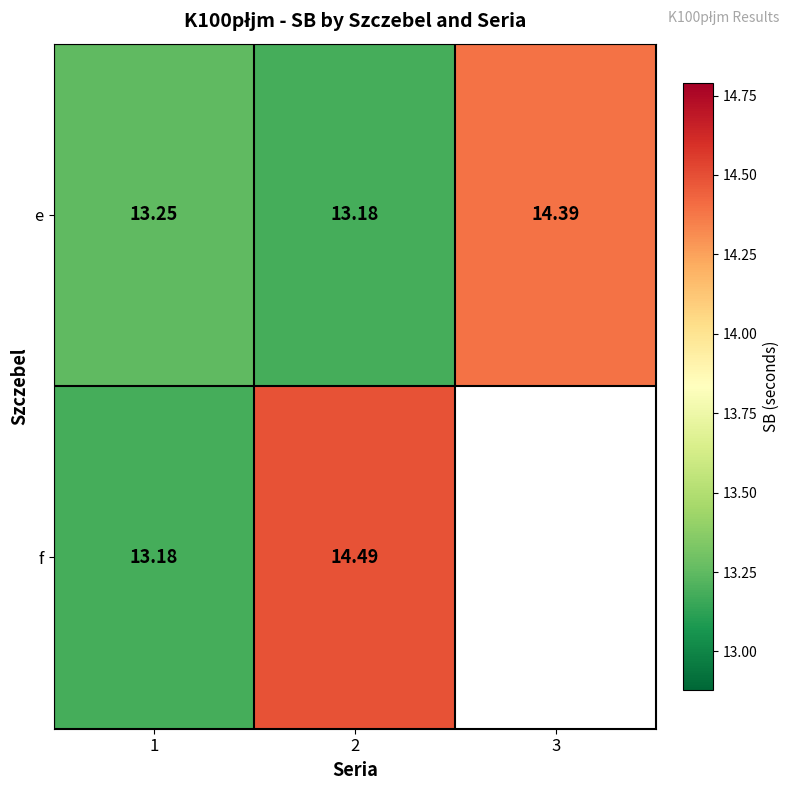

What is the minimum value for e?

13.2